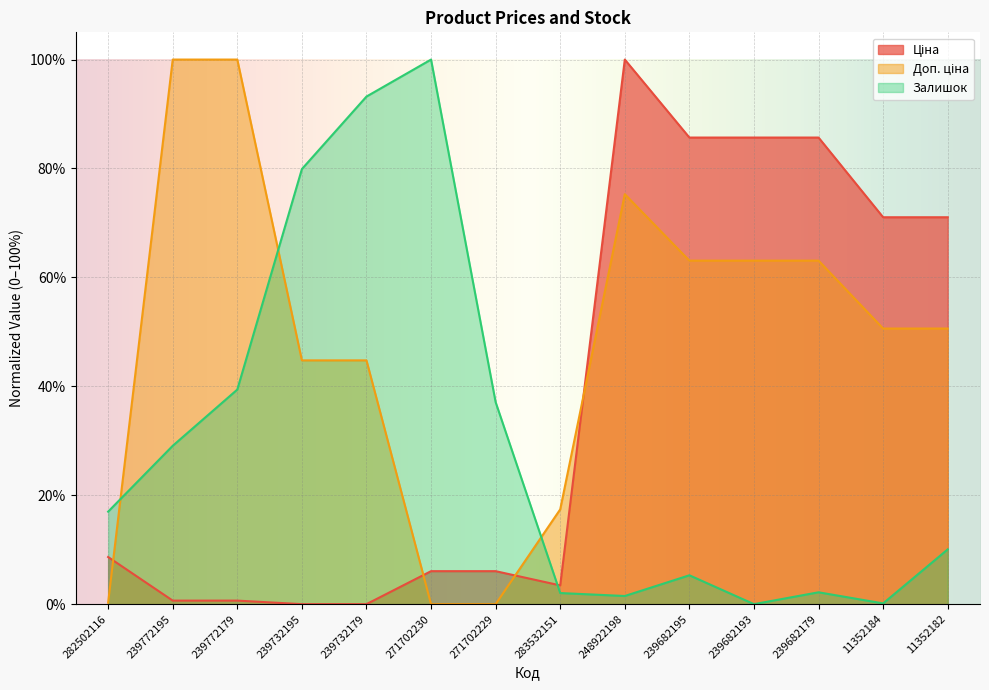

Reading left to right, what are all the values shown in this chart?

Ціна: 282502116=8.7	239772195=0.6	239772179=0.6	239732195=0.0	239732179=0.0	271702230=6.1	271702229=6.1	283532151=3.4	248922198=100.0	239682195=85.7	239682193=85.7	239682179=85.7	11352184=71.0	11352182=71.0
Доп. ціна: 282502116=0.3	239772195=100.0	239772179=100.0	239732195=44.8	239732179=44.8	271702230=0.0	271702229=0.0	283532151=17.4	248922198=75.3	239682195=63.1	239682193=63.1	239682179=63.1	11352184=50.6	11352182=50.6
Залишок: 282502116=17.0	239772195=29.1	239772179=39.4	239732195=79.9	239732179=93.2	271702230=100.0	271702229=37.1	283532151=2.0	248922198=1.5	239682195=5.3	239682193=0.0	239682179=2.2	11352184=0.1	11352182=10.1